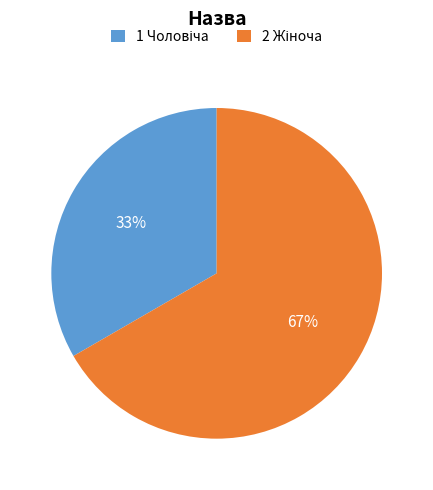

To the nearest percent, what is the average slice percentage?

50%